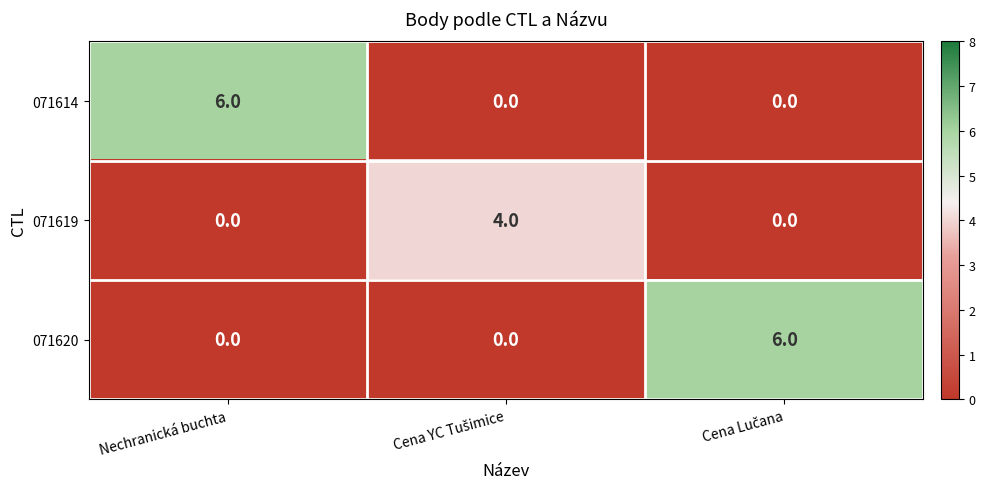

Reading left to right, list all the values displayed in this chart.

071614: 6	0	0
071619: 0	4	0
071620: 0	0	6